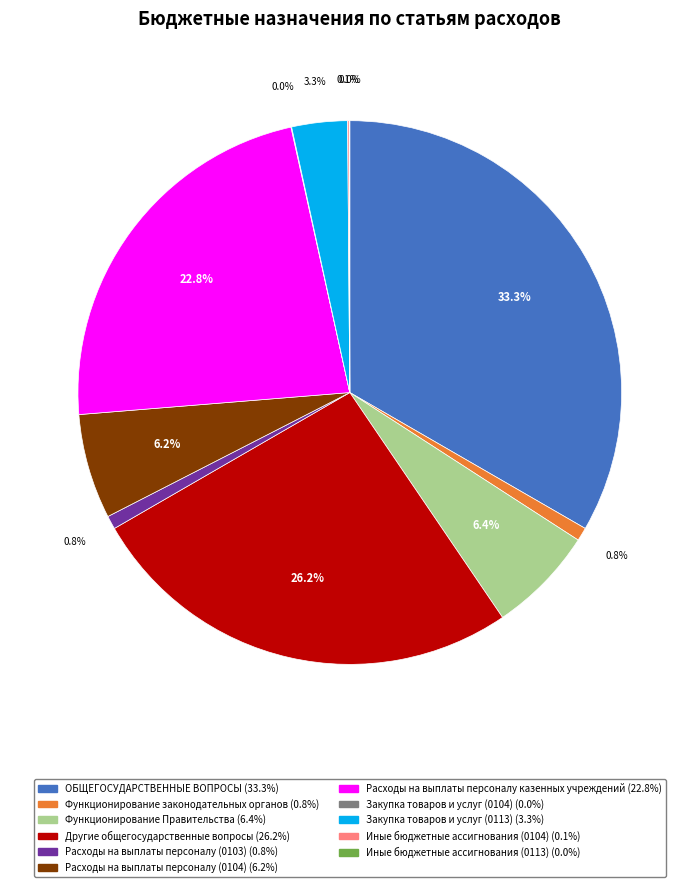

Is there a majority slice in this chart?

No